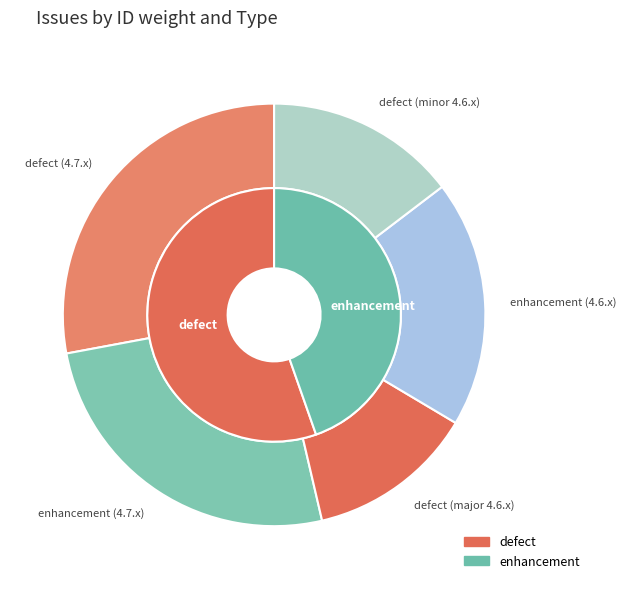

Rank the categories by value from lowest to highest.

defect (major 4.6.x), defect (minor 4.6.x), enhancement (4.6.x), enhancement (4.7.x), defect (4.7.x)